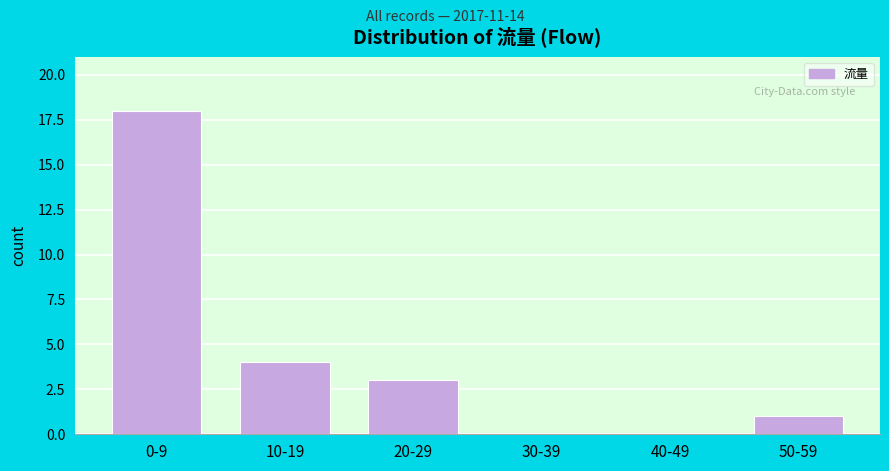

Reading right to left, what are all the values shown in this chart?

50-59=1	40-49=0	30-39=0	20-29=3	10-19=4	0-9=18